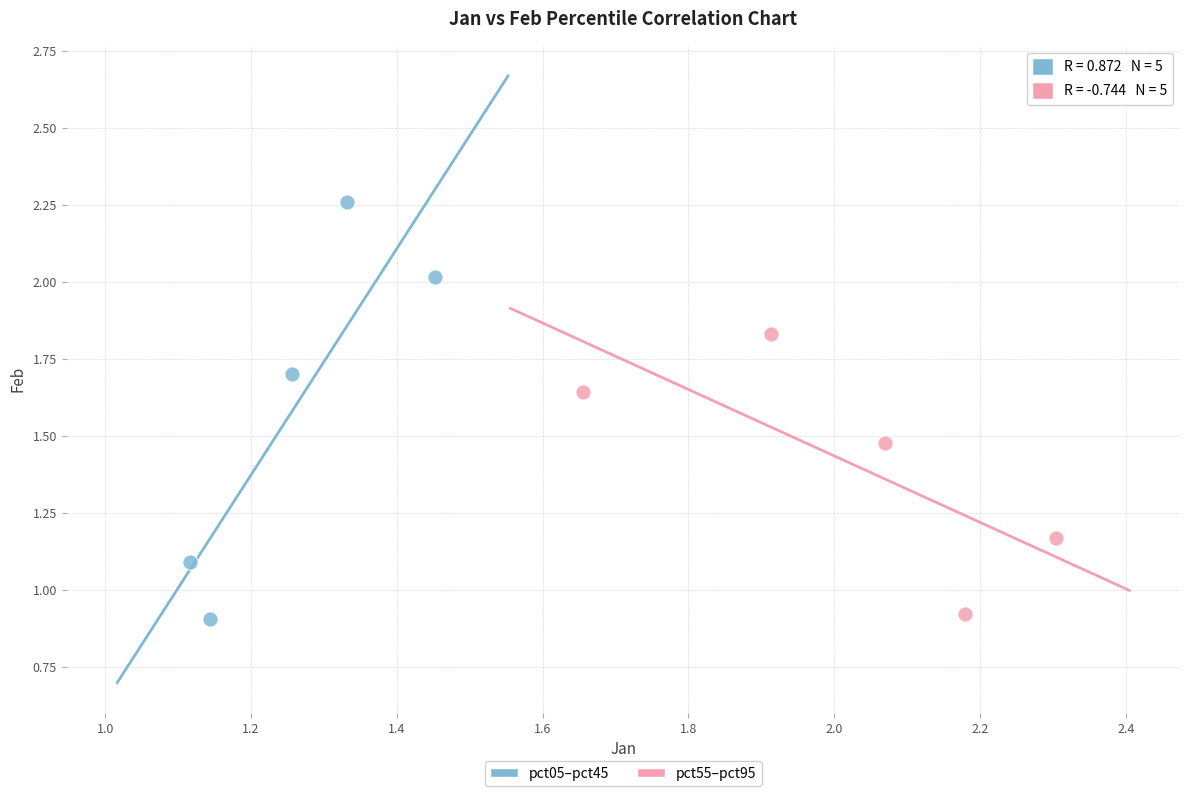

What are all the series names shown in the legend?

pct05–pct45, pct55–pct95